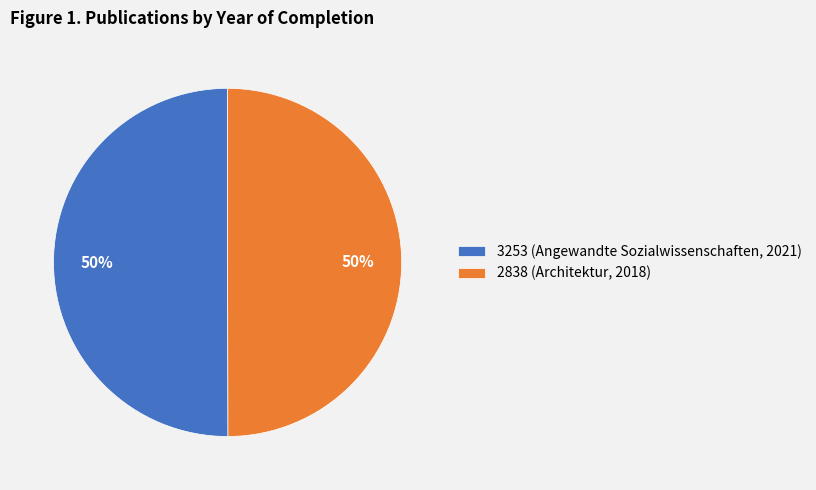

Approximately how many times larger is the value at 3253 (Angewandte Sozialwissenschaften, 2021) compared to 2838 (Architektur, 2018)?

1.0